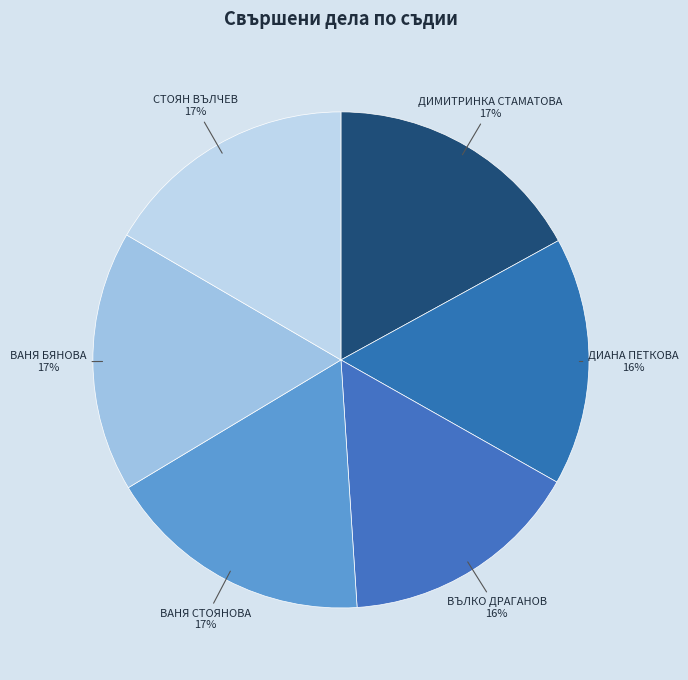

How many slices are in this pie chart?

6